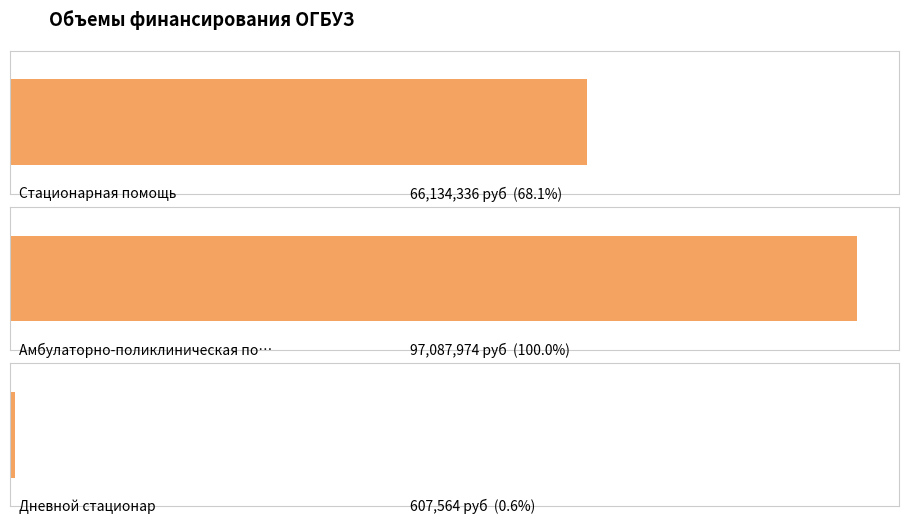

Between Дневной стационар and Амбулаторно-поликлиническая помощь, which is larger?

Амбулаторно-поликлиническая помощь